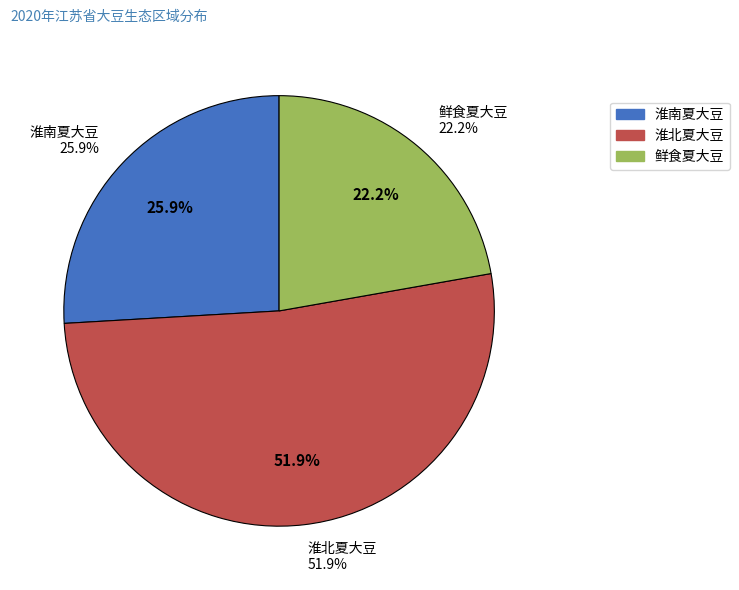

Which slice is the smallest?

鲜食夏大豆